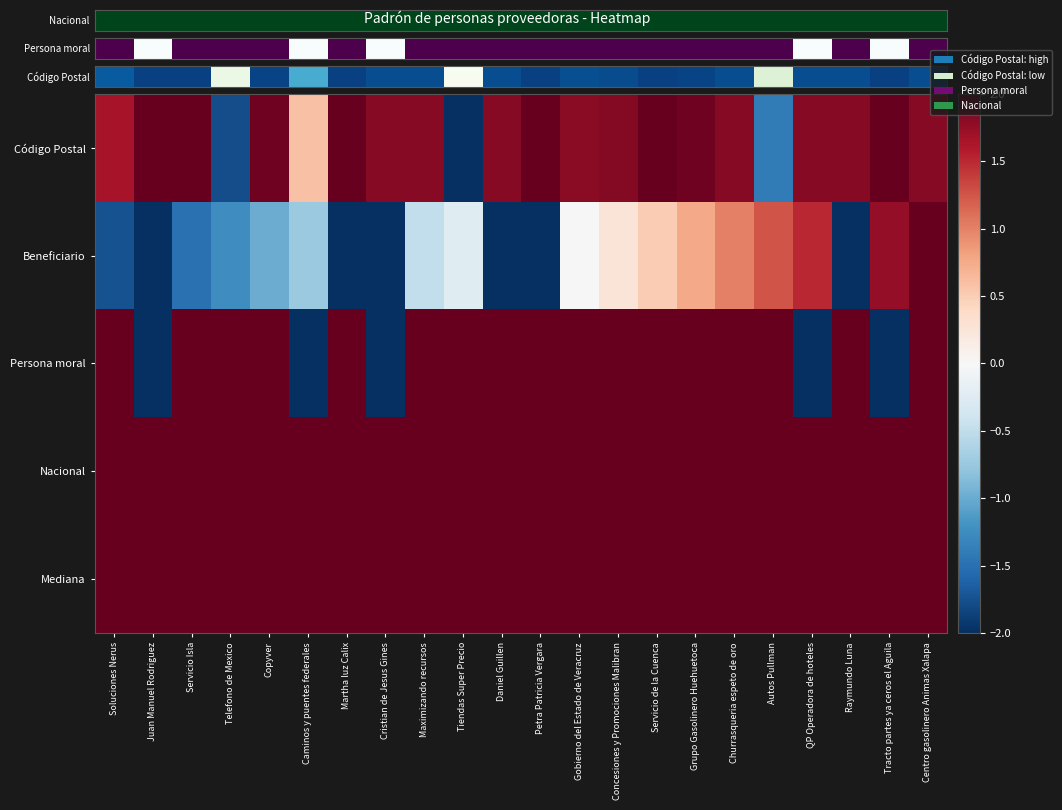

How many data points does each series have?

22